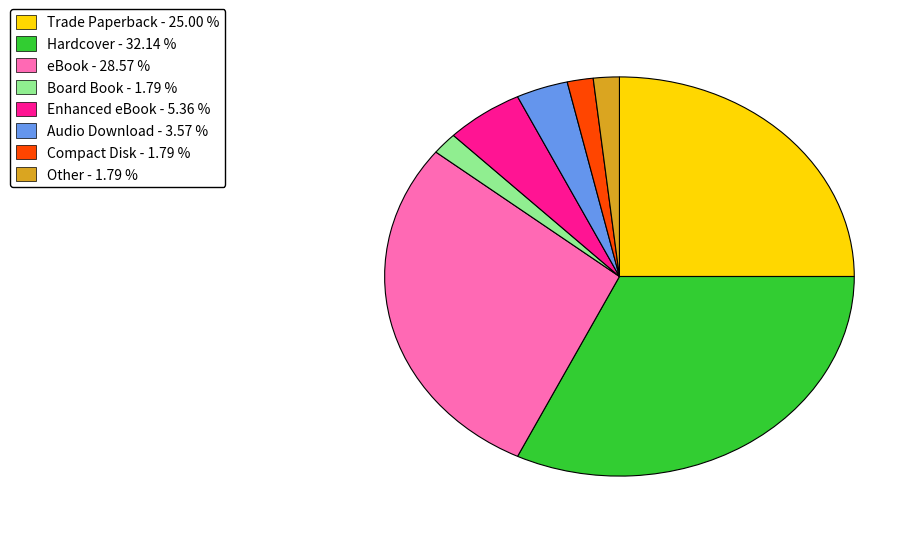

What is the ratio of the value at eBook to the value at Hardcover?

0.9